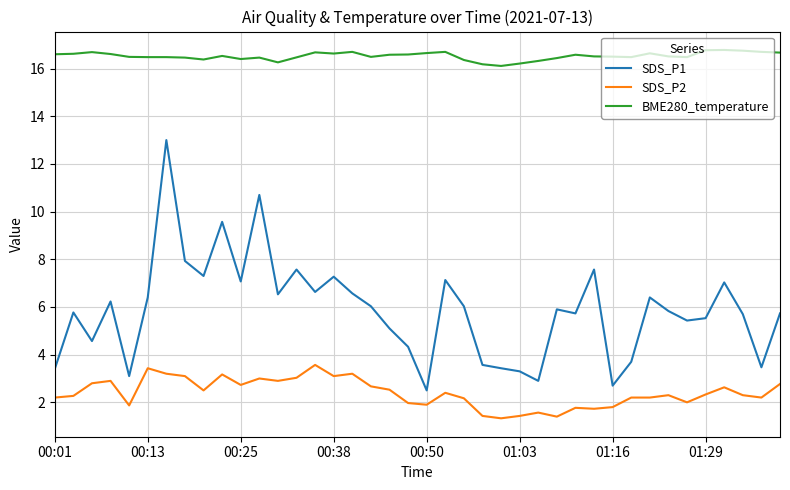

What is the lowest value of the SDS_P1 series?

2.5